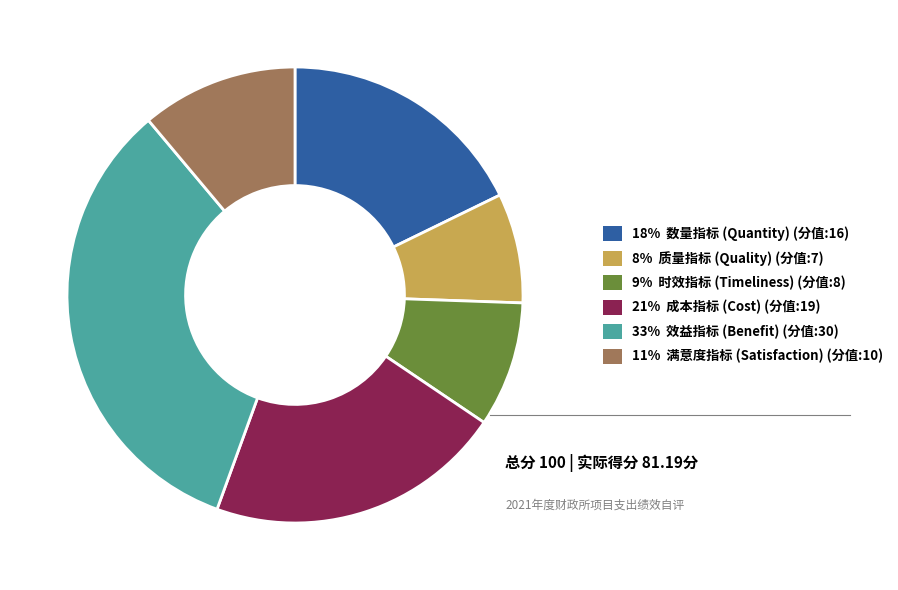

Count the number of slices in the pie.

6